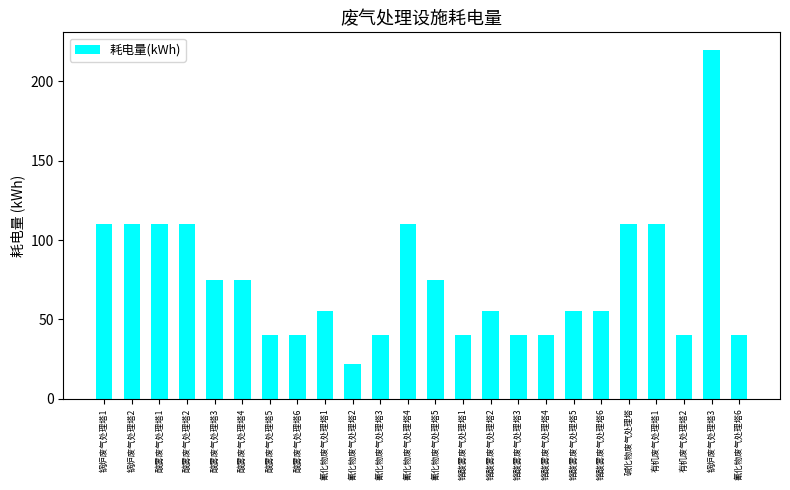

What is the label of the 2nd bar from the left?

锅炉废气处理塔2